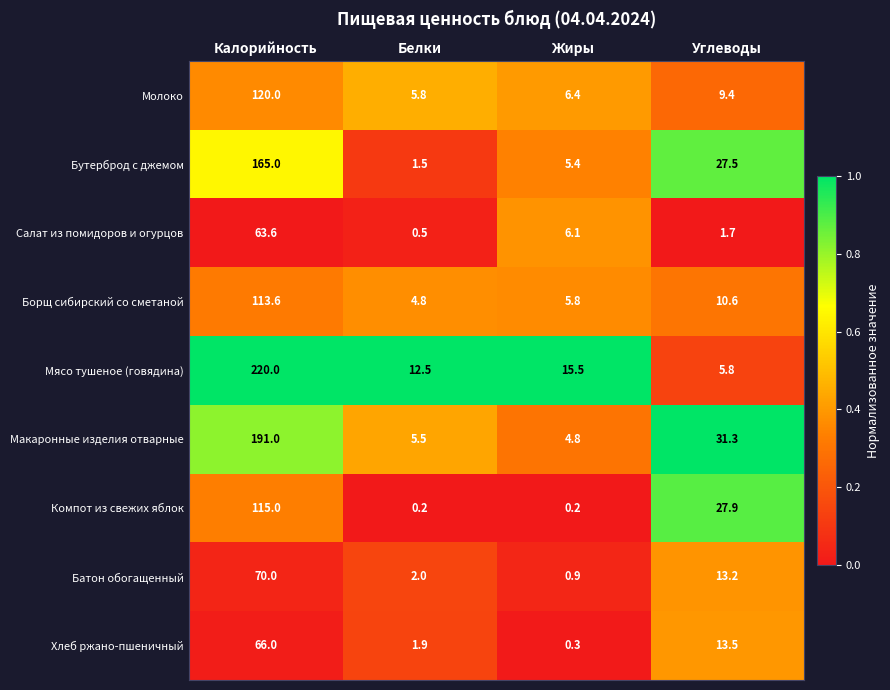

What is the difference between the maximum and minimum values in the Мясо тушеное (говядина) series?

214.2